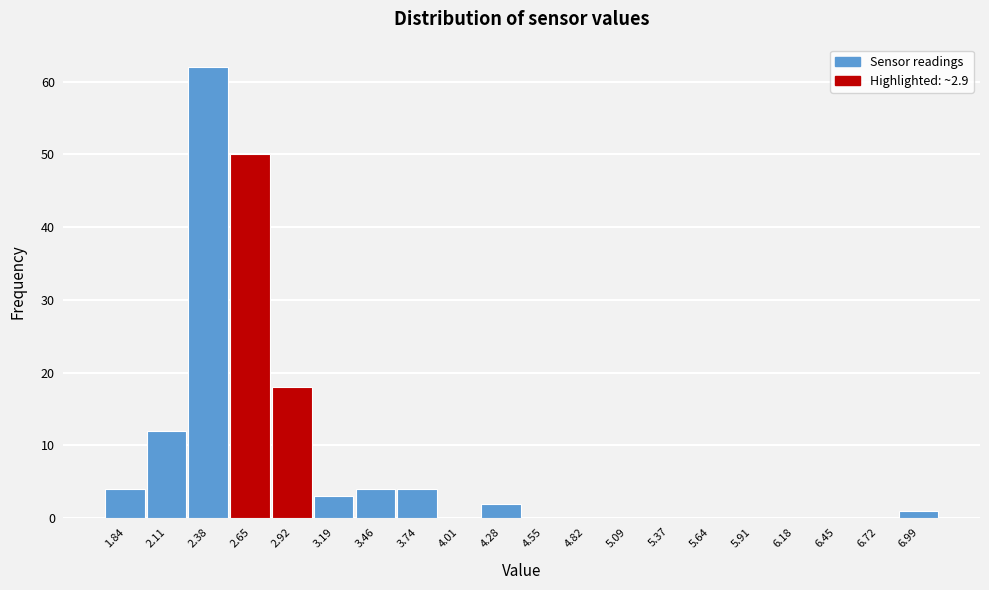

Reading left to right, list every bar in this chart as the range it spans on the x-axis followed by its height. Neither the bar edges nor the heights are printed on the chart, so give them approximately, as read against the axes.

1.70 to 1.95: 4
1.95 to 2.25: 12
2.25 to 2.50: 62
2.50 to 2.80: 50
2.80 to 3.05: 18
3.05 to 3.35: 3
3.35 to 3.60: 4
3.60 to 3.85: 4
3.85 to 4.15: 0
4.15 to 4.40: 2
4.40 to 4.70: 0
4.70 to 4.95: 0
4.95 to 5.25: 0
5.25 to 5.50: 0
5.50 to 5.75: 0
5.75 to 6.05: 0
6.05 to 6.30: 0
6.30 to 6.60: 0
6.60 to 6.85: 0
6.85 to 7.15: 1